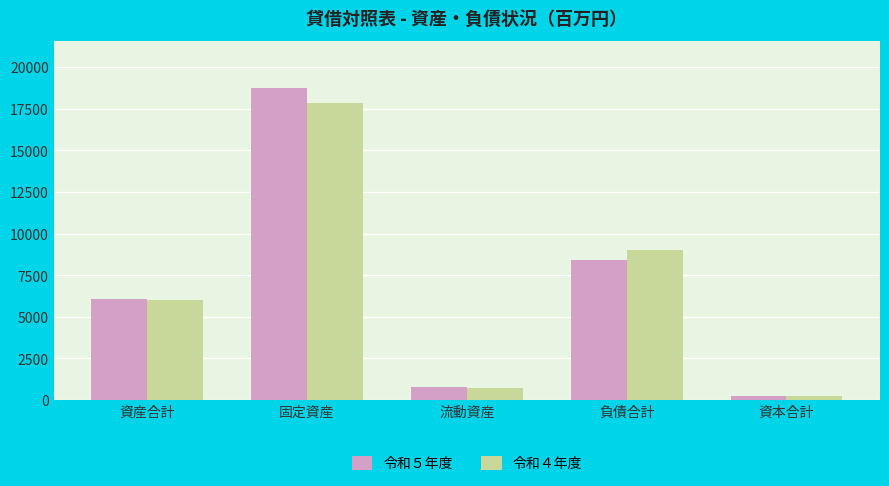

Rank the series by their maximum value, from highest to lowest.

令和５年度, 令和４年度